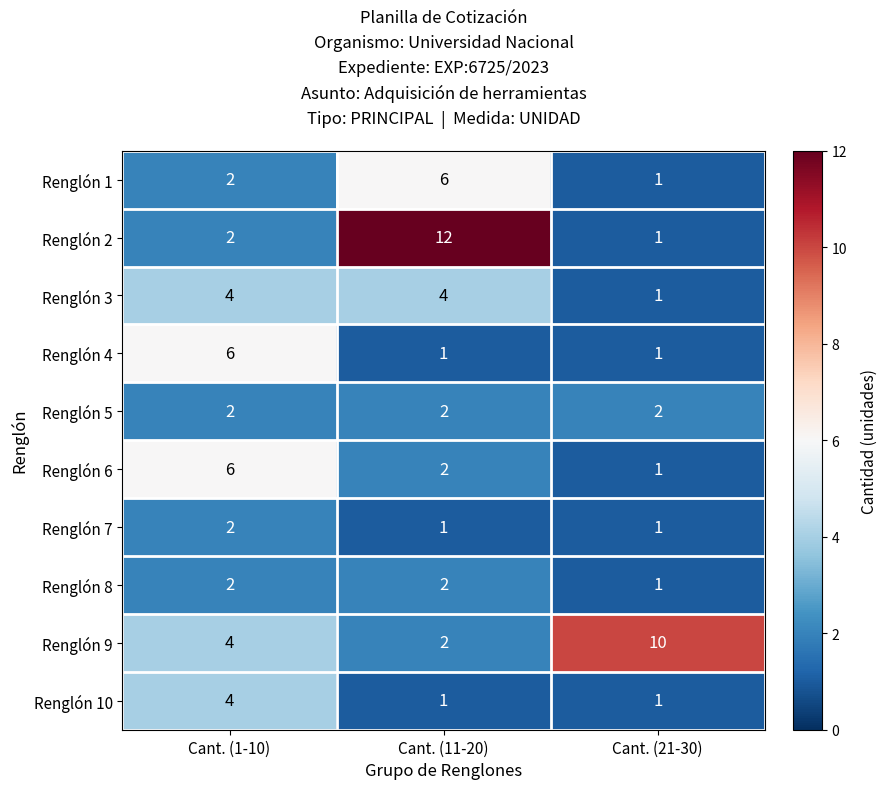

Which series changed the most between Cant. (1-10) and Cant. (11-20)?

Renglón 2